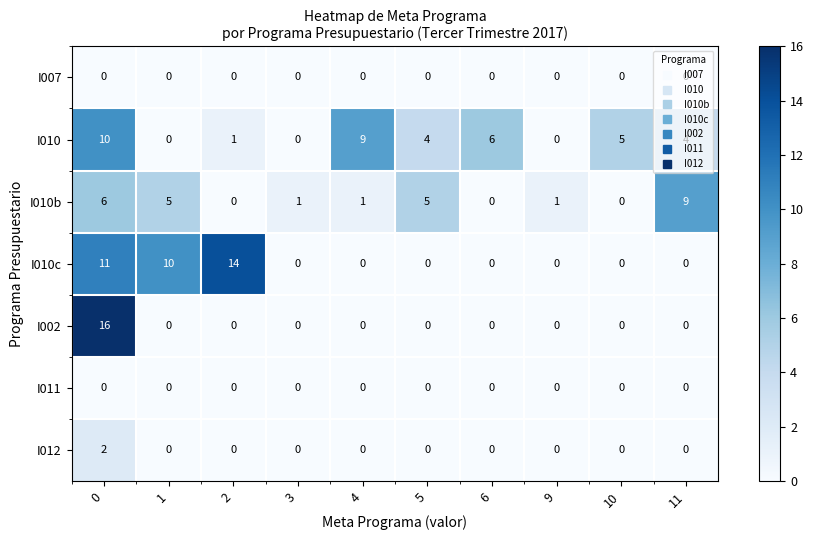

At how many categories does at least one series exceed 12?

2